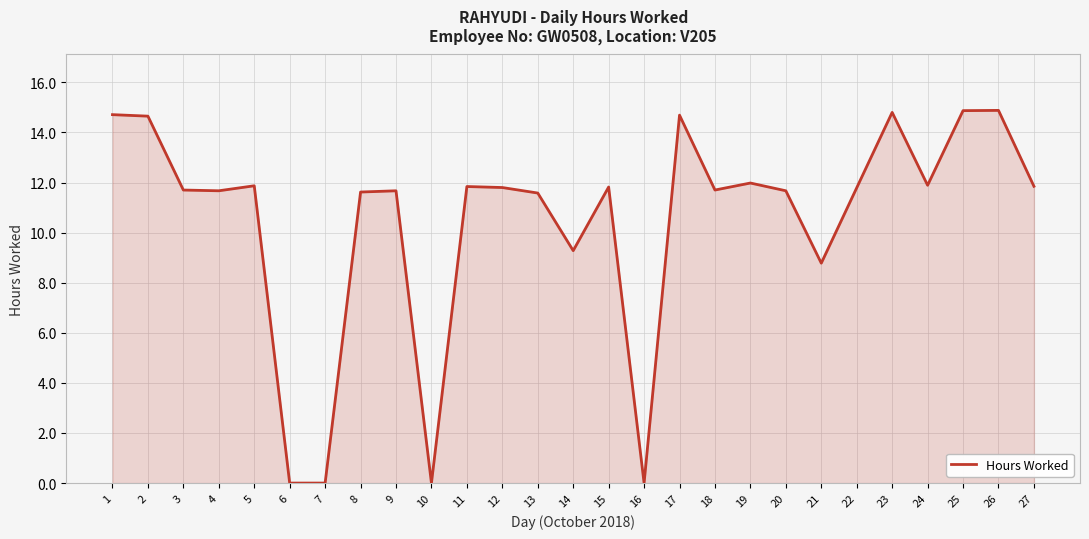

What is the ratio of the value at 22 to the value at 20?

1.0